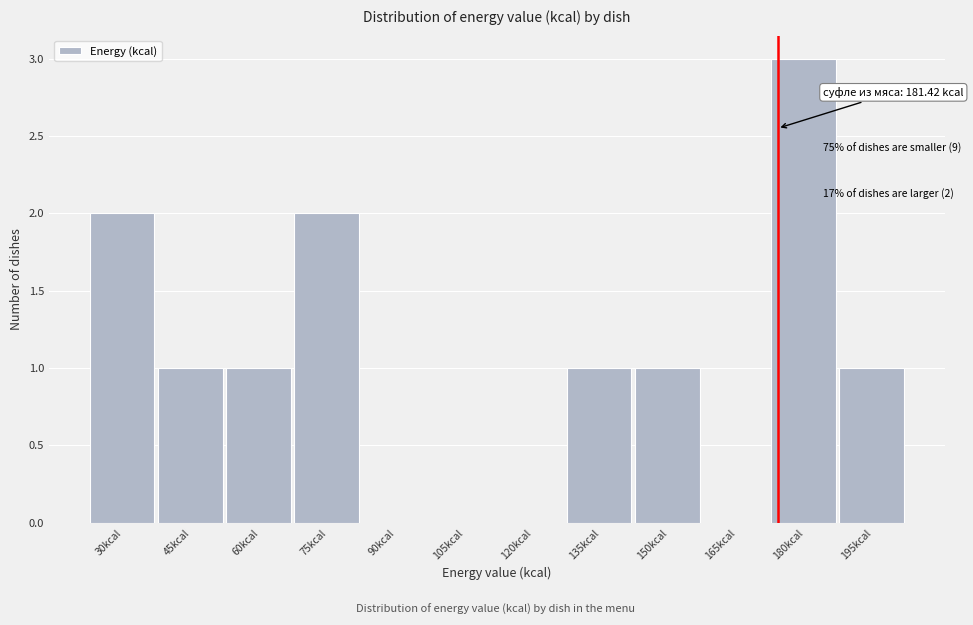

Reading left to right, transcribe all the data shown in this chart.

30kcal=2	45kcal=1	60kcal=1	75kcal=2	90kcal=0	105kcal=0	120kcal=0	135kcal=1	150kcal=1	165kcal=0	180kcal=3	195kcal=1